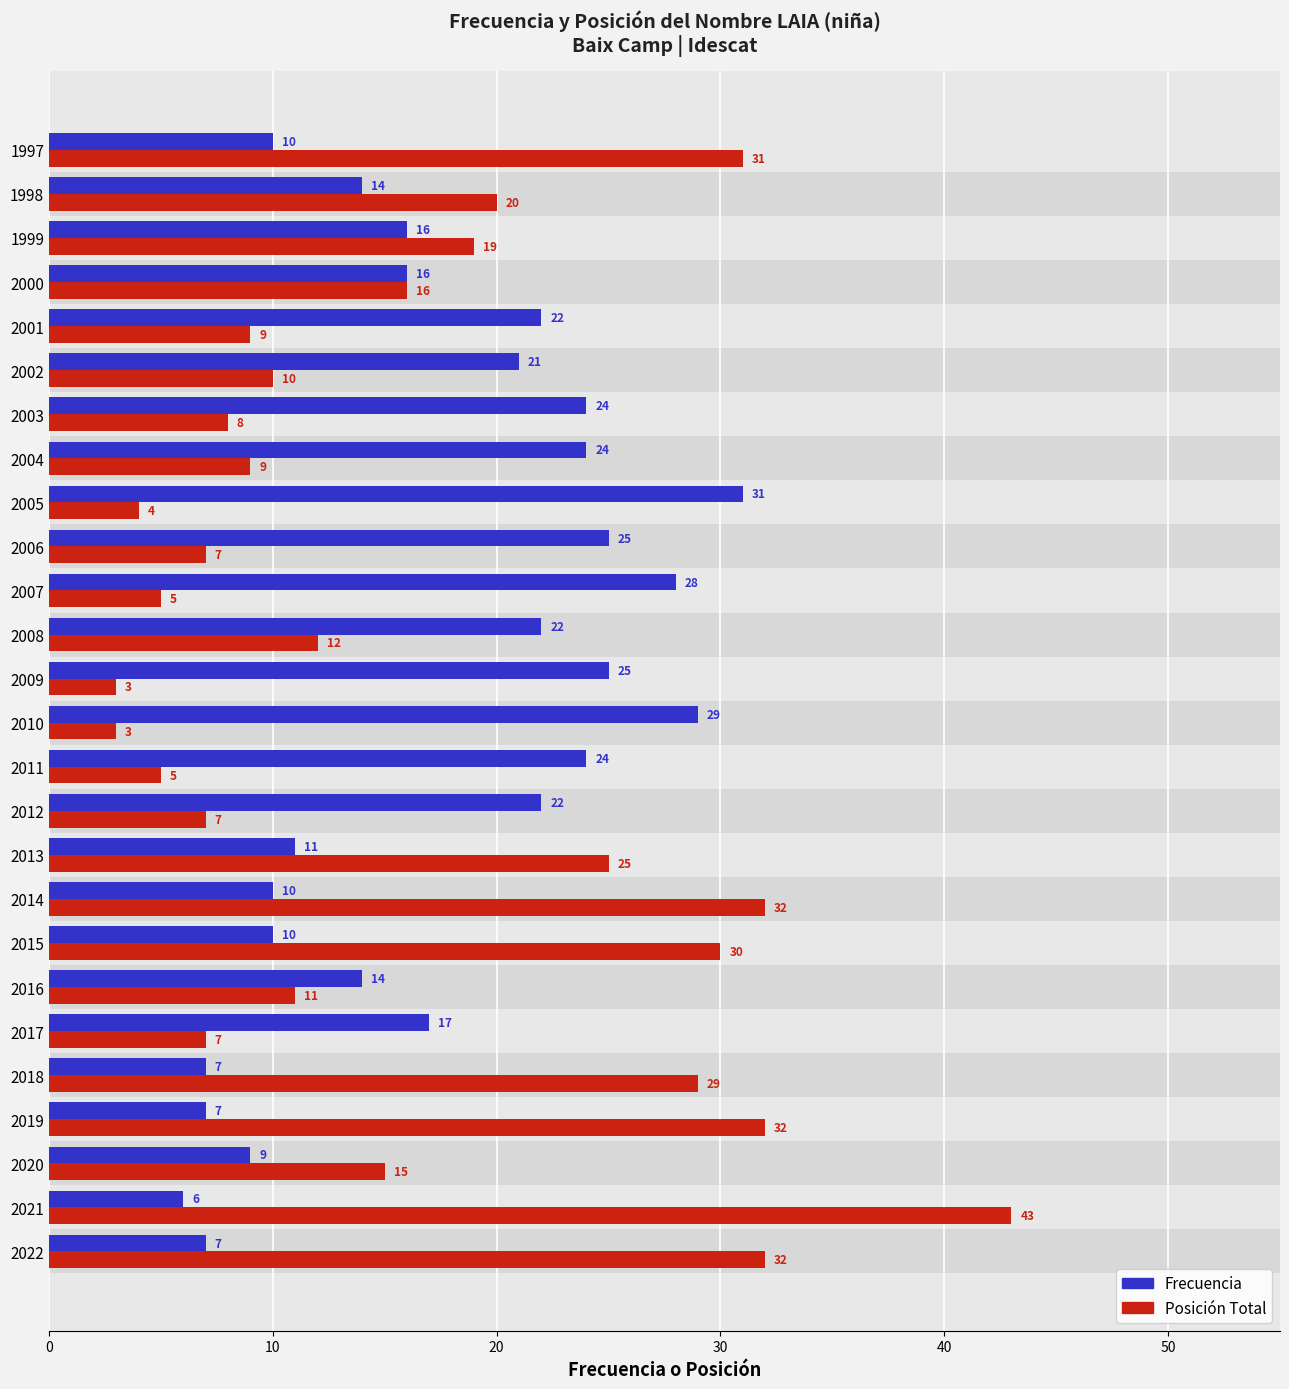

Reading left to right, what are all the values shown in this chart?

Frecuencia: 7	6	9	7	7	17	14	10	10	11	22	24	29	25	22	28	25	31	24	24	21	22	16	16	14	10
Posición Total: 32	43	15	32	29	7	11	30	32	25	7	5	3	3	12	5	7	4	9	8	10	9	16	19	20	31